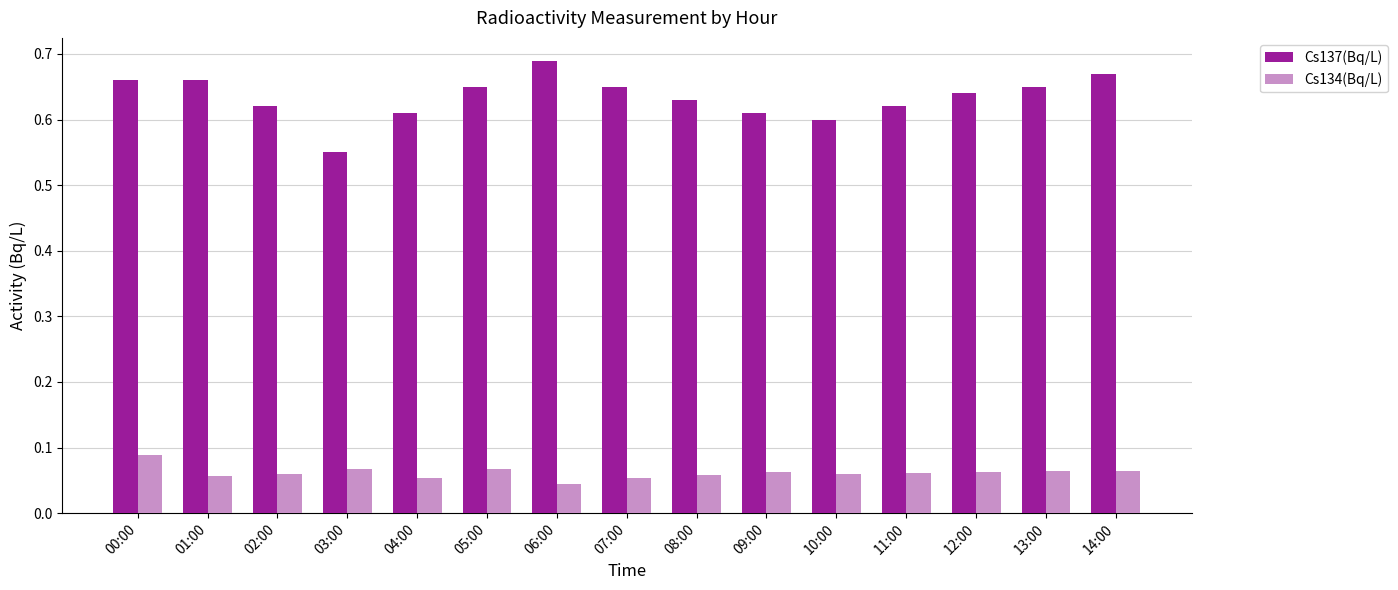

Is the value of Cs134(Bq/L) at 07:00 greater than the value of Cs137(Bq/L) at 01:00?

No